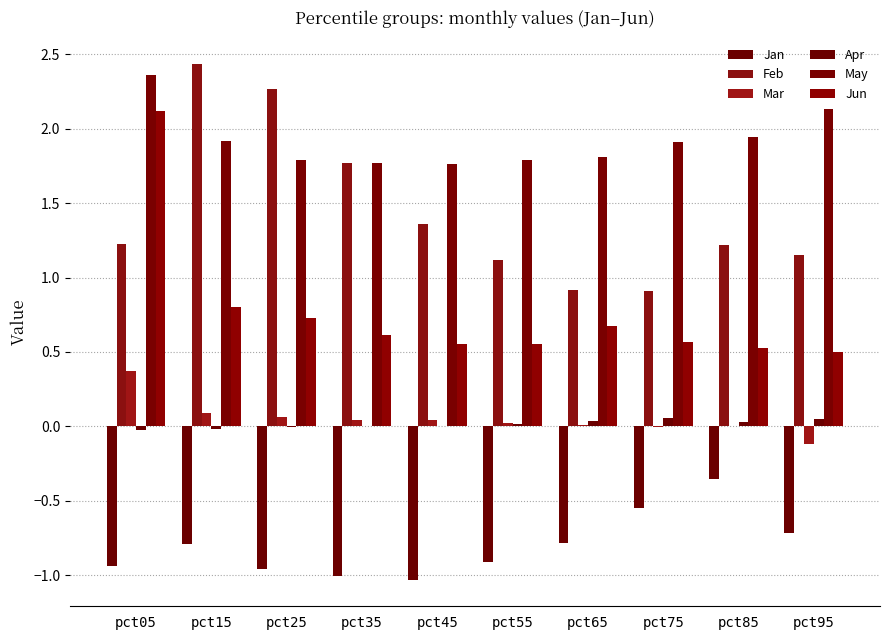

Does the chart contain stacked bars?

No